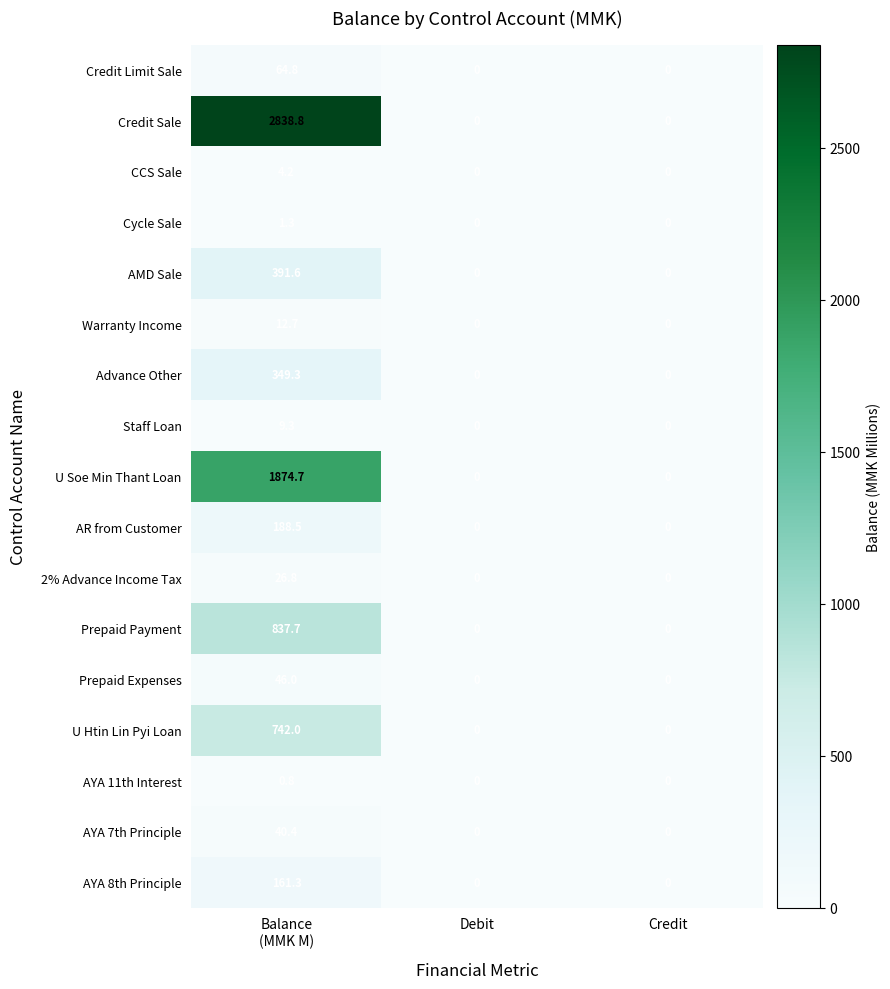

Which series has the largest total across all categories?

Credit Sale